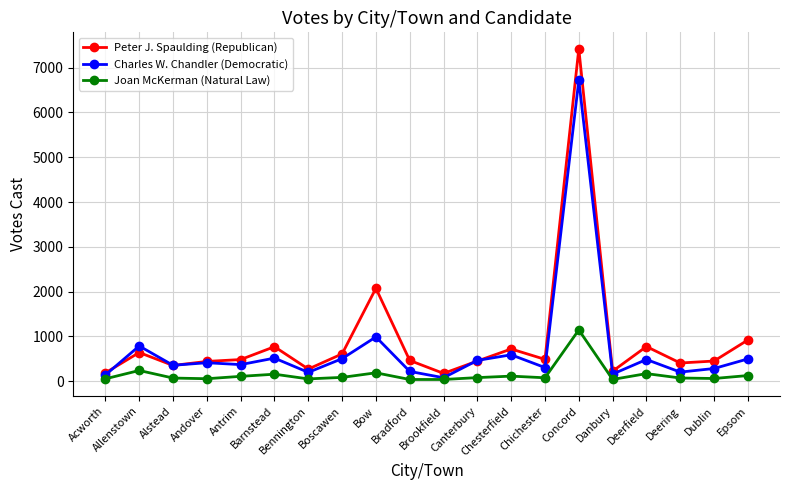

What is the highest value of the Peter J. Spaulding (Republican) series?

7419